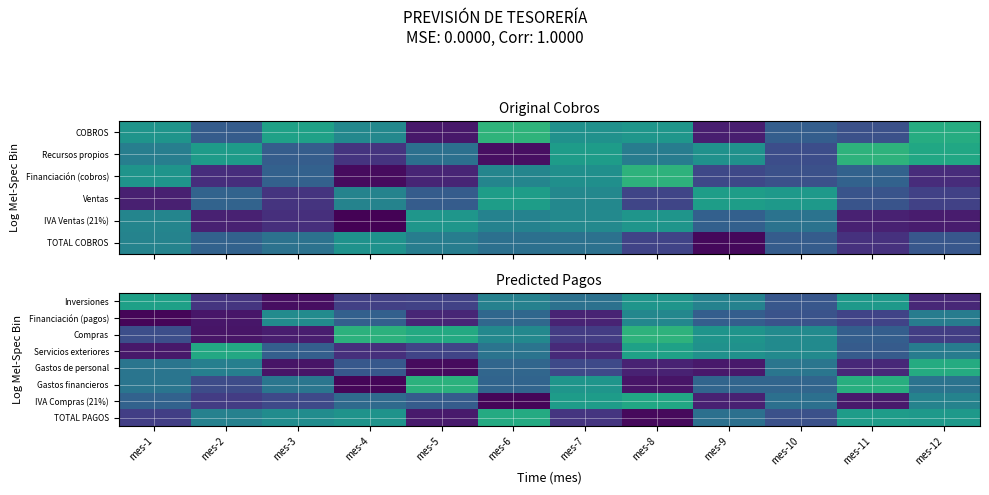

Rank the categories by TOTAL PAGOS value from lowest to highest.

mes-8, mes-5, mes-7, mes-1, mes-10, mes-9, mes-2, mes-3, mes-4, mes-12, mes-11, mes-6